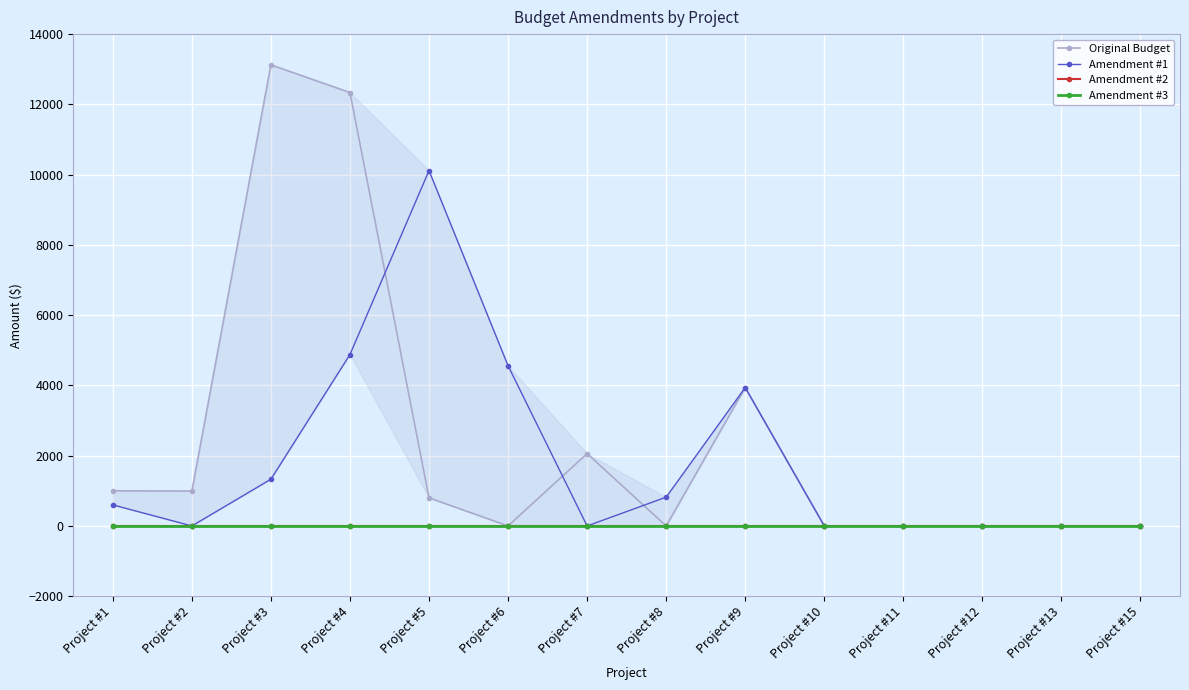

Which category has the lowest value in the Amendment #3 series?

Project #1